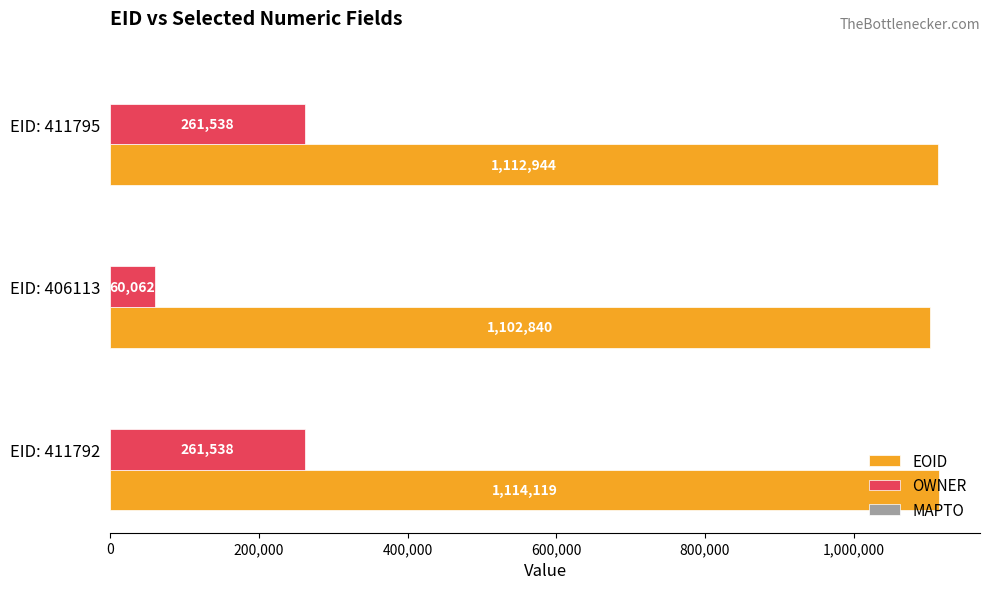

Which series has the widest spread of values?

OWNER